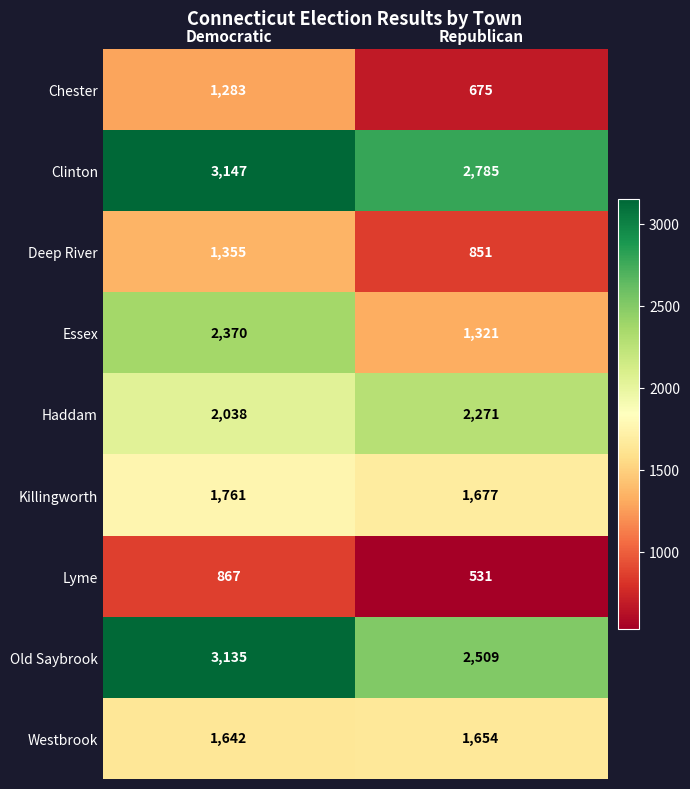

The value of Killingworth at Democratic is 2919. True or false?

False